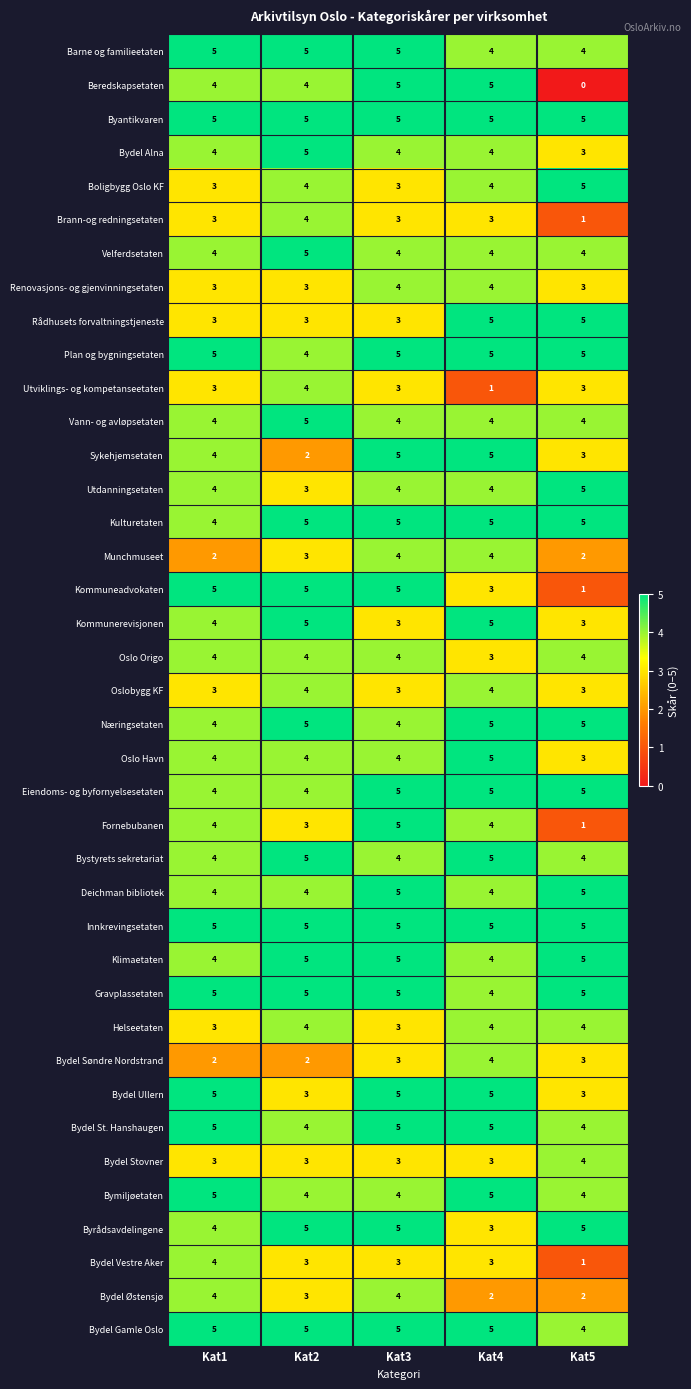

The Eiendoms- og byfornyelsesetaten series shows 3 at Kat3. True or false?

False